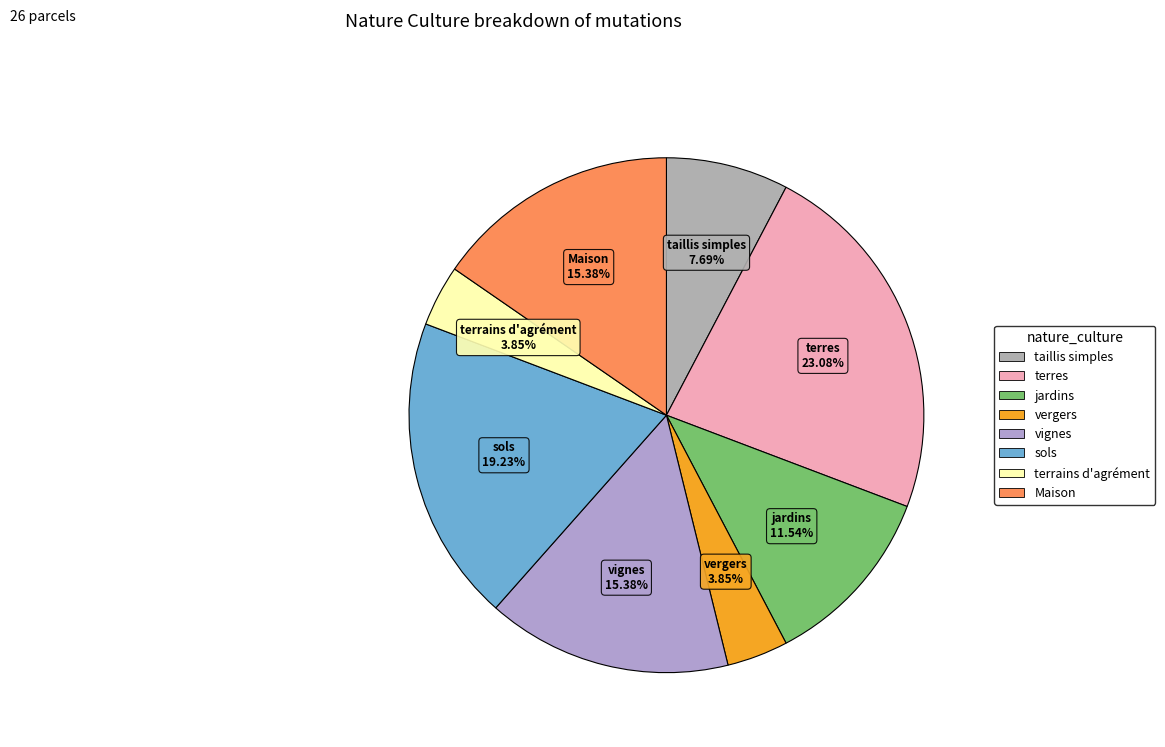

Is there a majority slice in this chart?

No